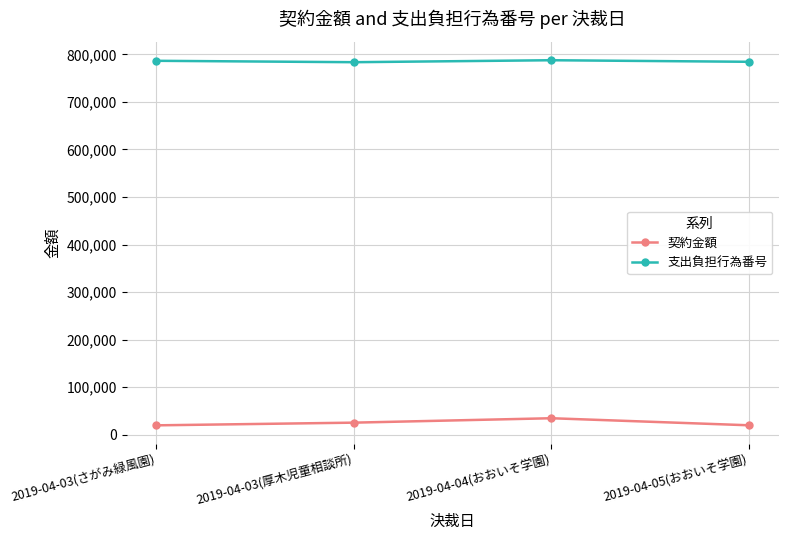

What is the difference between the 支出負担行為番号 values at 2019-04-03(さがみ緑風園) and 2019-04-05(おおいそ学園)?

2092